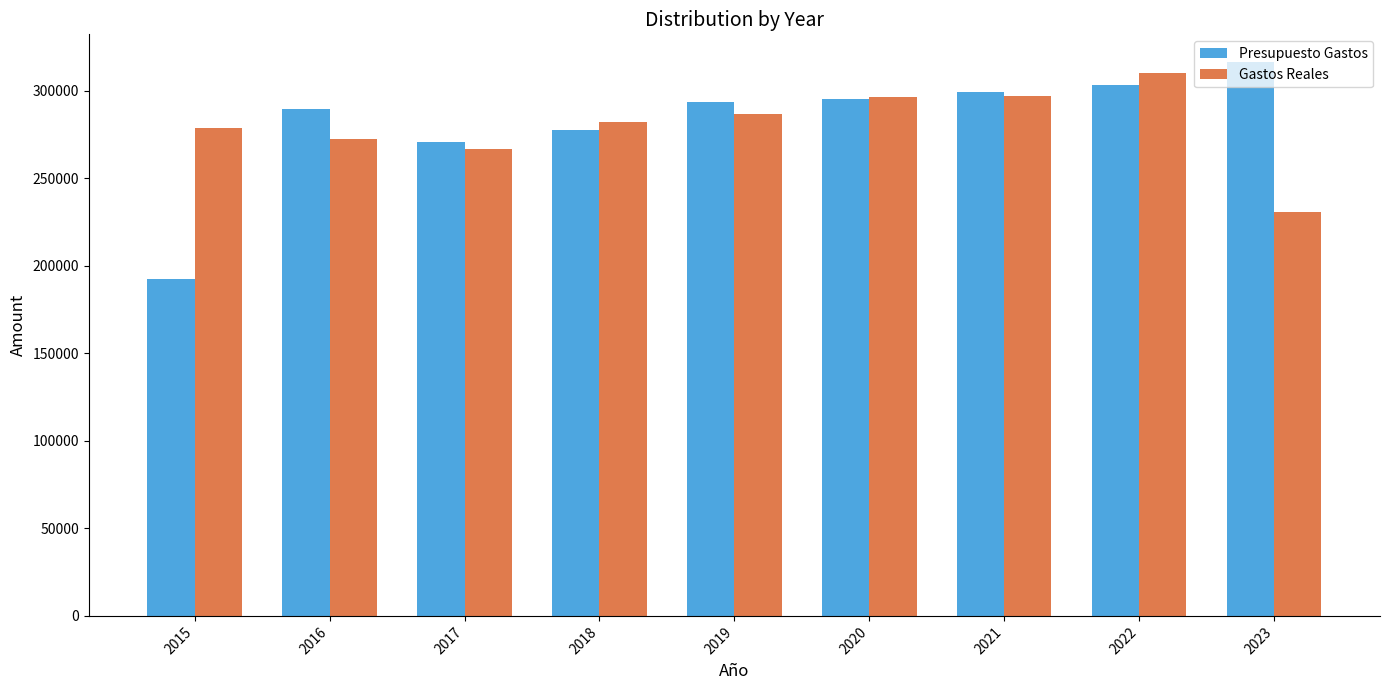

What is the difference between the second highest and minimum values in the Gastos Reales series?

66435.1